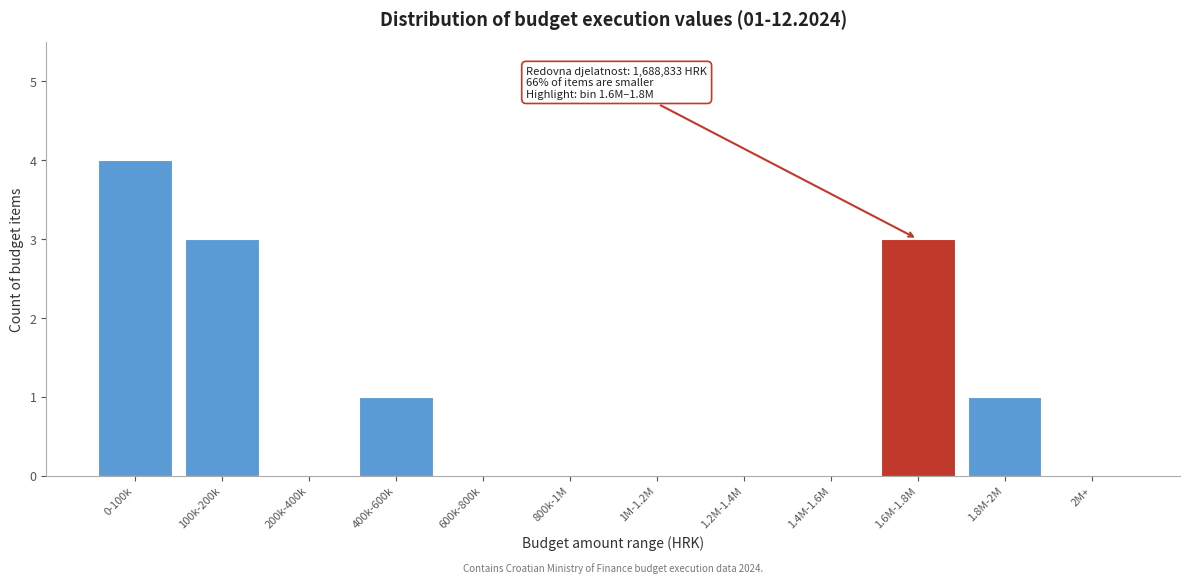

Reading left to right, list all the values displayed in this chart.

0-100k=4	100k-200k=3	200k-400k=0	400k-600k=1	600k-800k=0	800k-1M=0	1M-1.2M=0	1.2M-1.4M=0	1.4M-1.6M=0	1.6M-1.8M=3	1.8M-2M=1	2M+=0